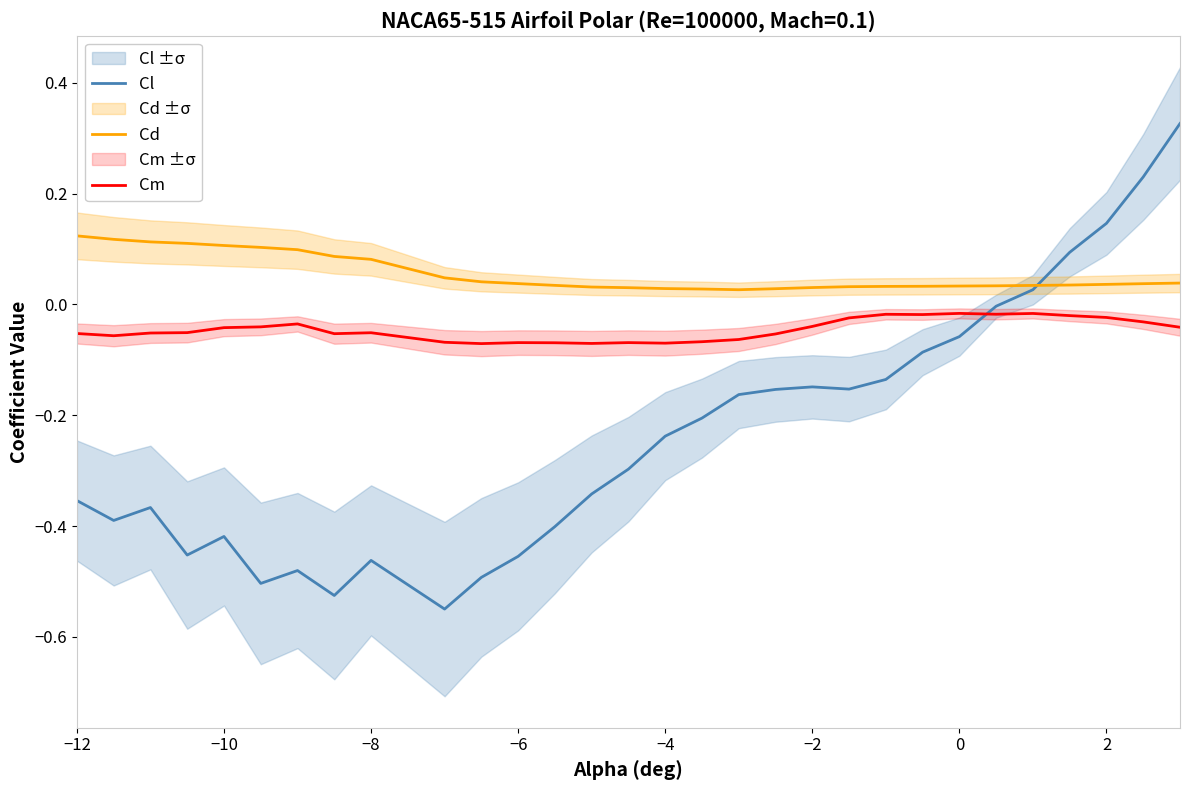

How many data points does each series have?

30